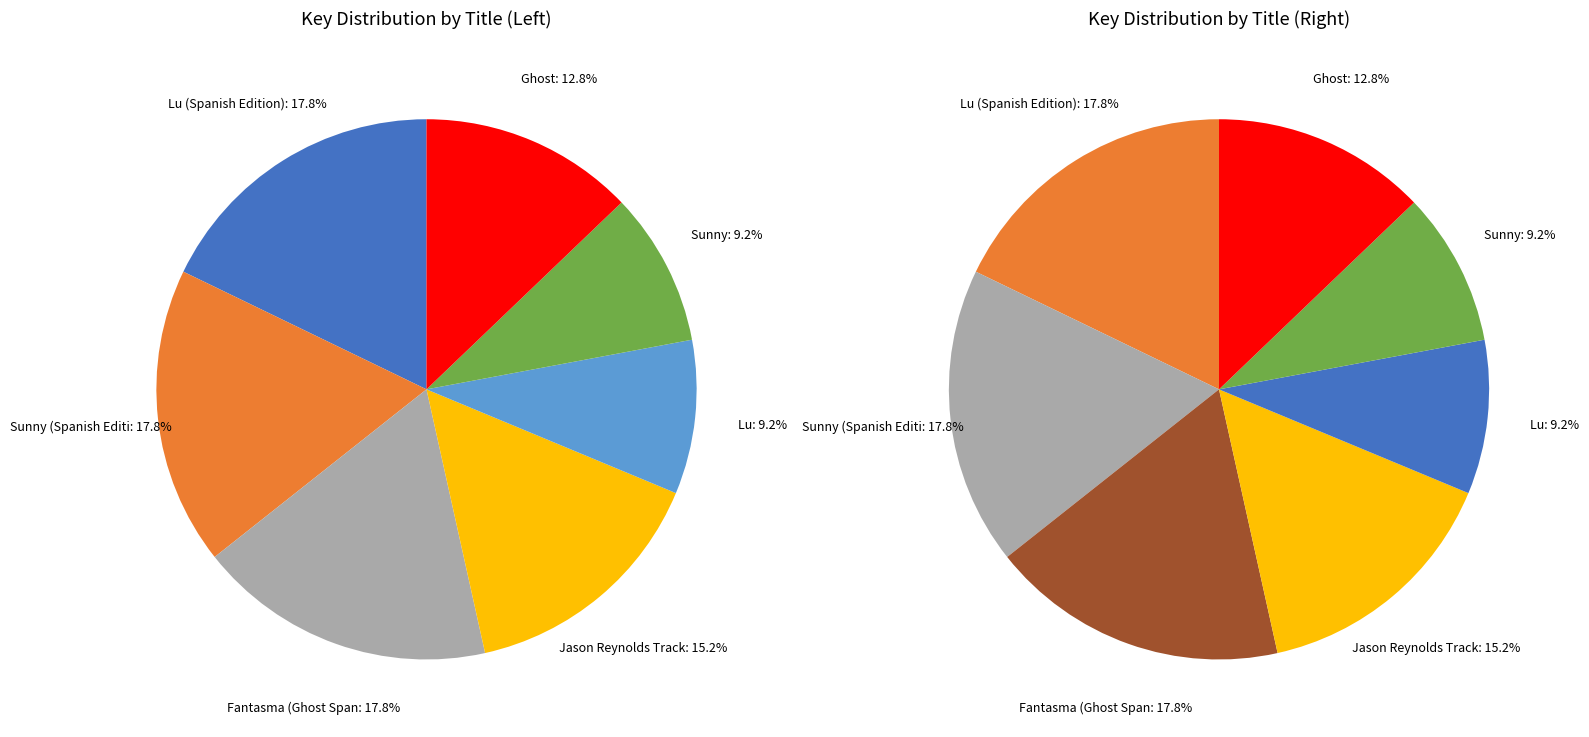

Which category has the smallest portion of the pie?

Sunny